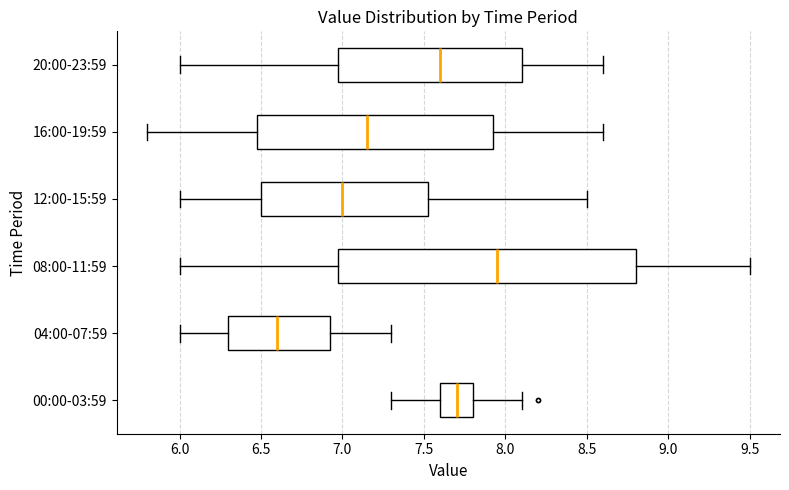

Reading bottom to top, transcribe this box plot: for each box, give where its median line is, the range the box spans, and where its two whiskers end, as read against the x-axis. The values are not printed on the chart, so give them approximately, as read against the axis.

00:00-03:59: median 7.70, box 7.60 to 7.80, whiskers 7.30 to 8.10
04:00-07:59: median 6.60, box 6.30 to 6.95, whiskers 6.00 to 7.30
08:00-11:59: median 7.95, box 7.00 to 8.80, whiskers 6.00 to 9.50
12:00-15:59: median 7.00, box 6.50 to 7.55, whiskers 6.00 to 8.50
16:00-19:59: median 7.15, box 6.50 to 7.95, whiskers 5.80 to 8.60
20:00-23:59: median 7.60, box 7.00 to 8.10, whiskers 6.00 to 8.60